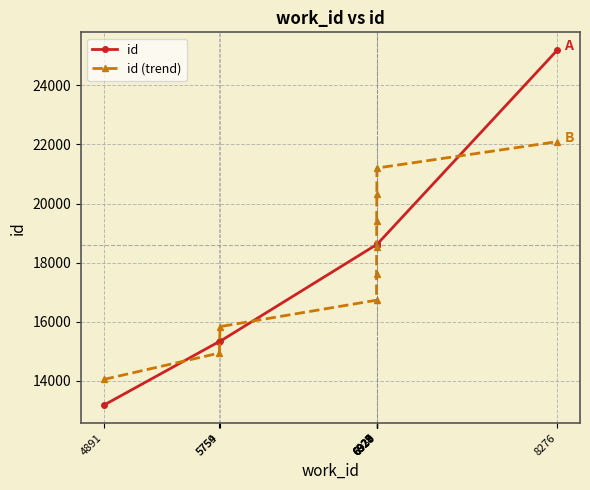

At how many categories does at least one series exceed 16377?

7